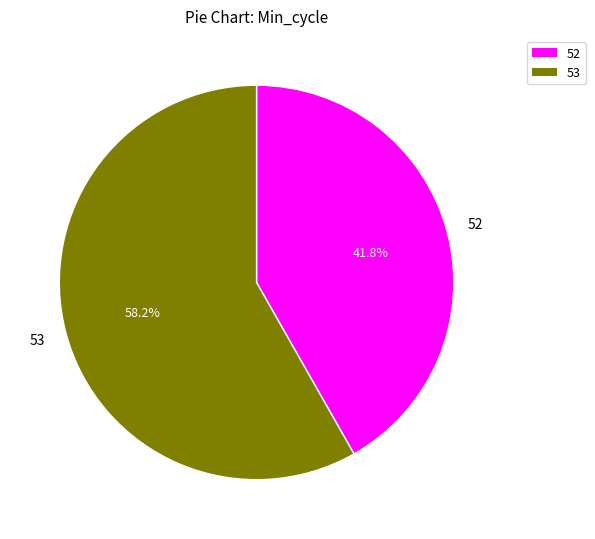

How many slices are in this pie chart?

2